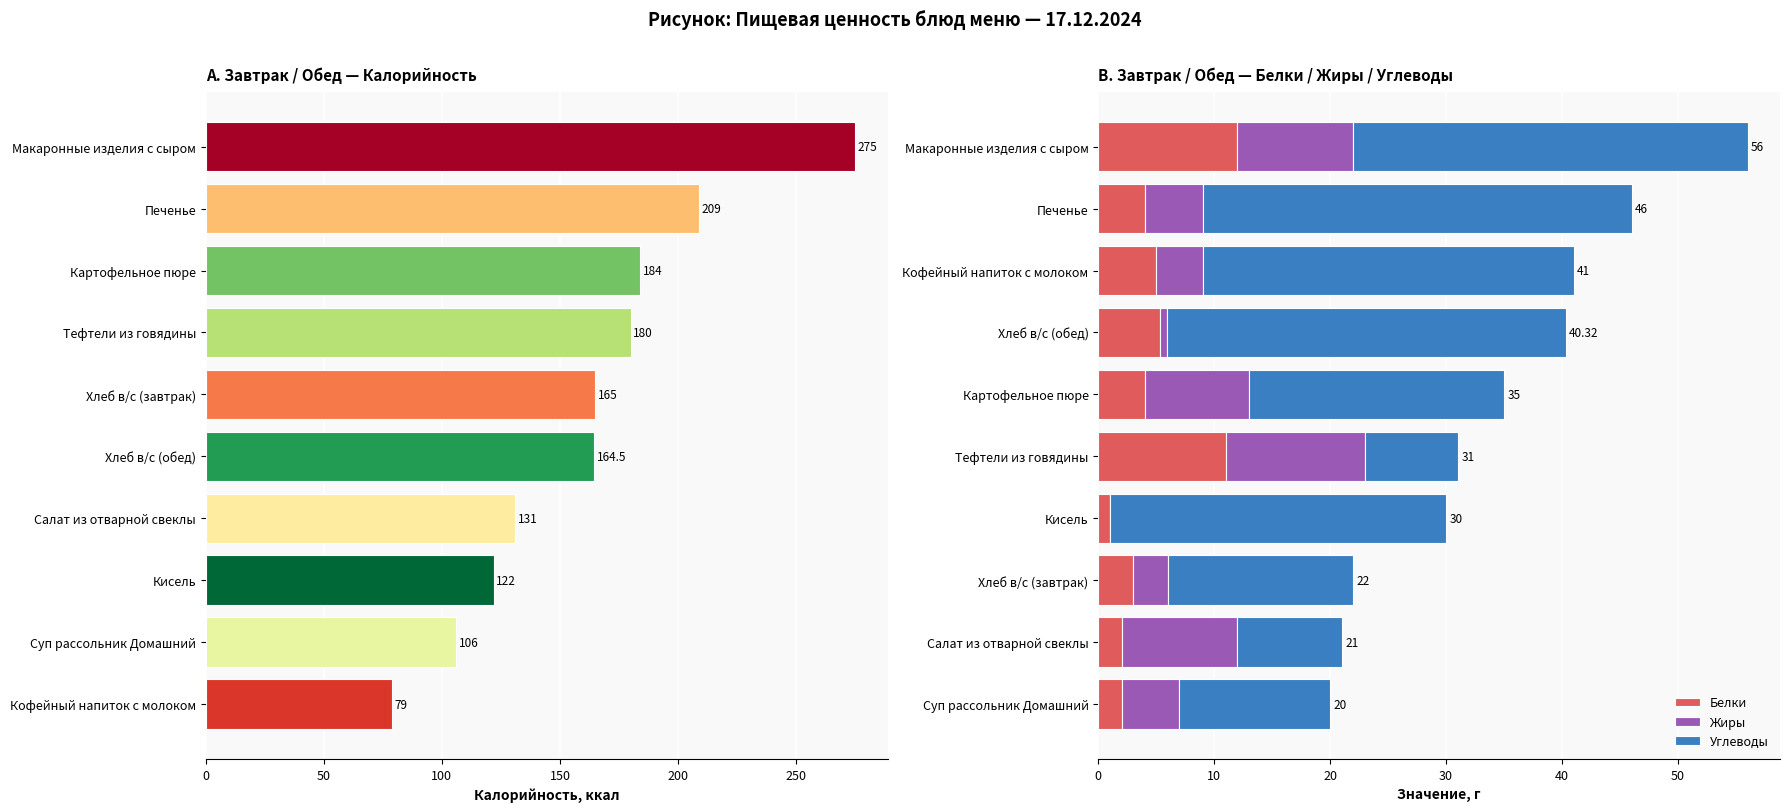

Which series has the largest range (max minus min)?

Калорийность